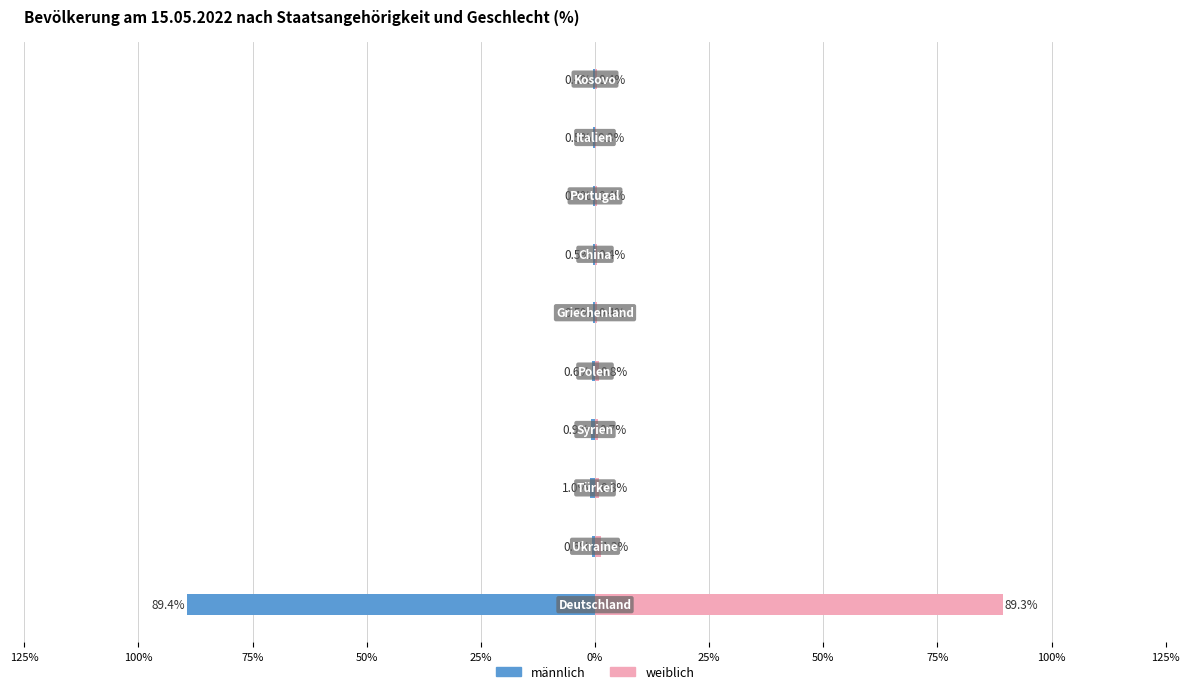

True or false: weiblich has a value of 0.4 at 100%.

True